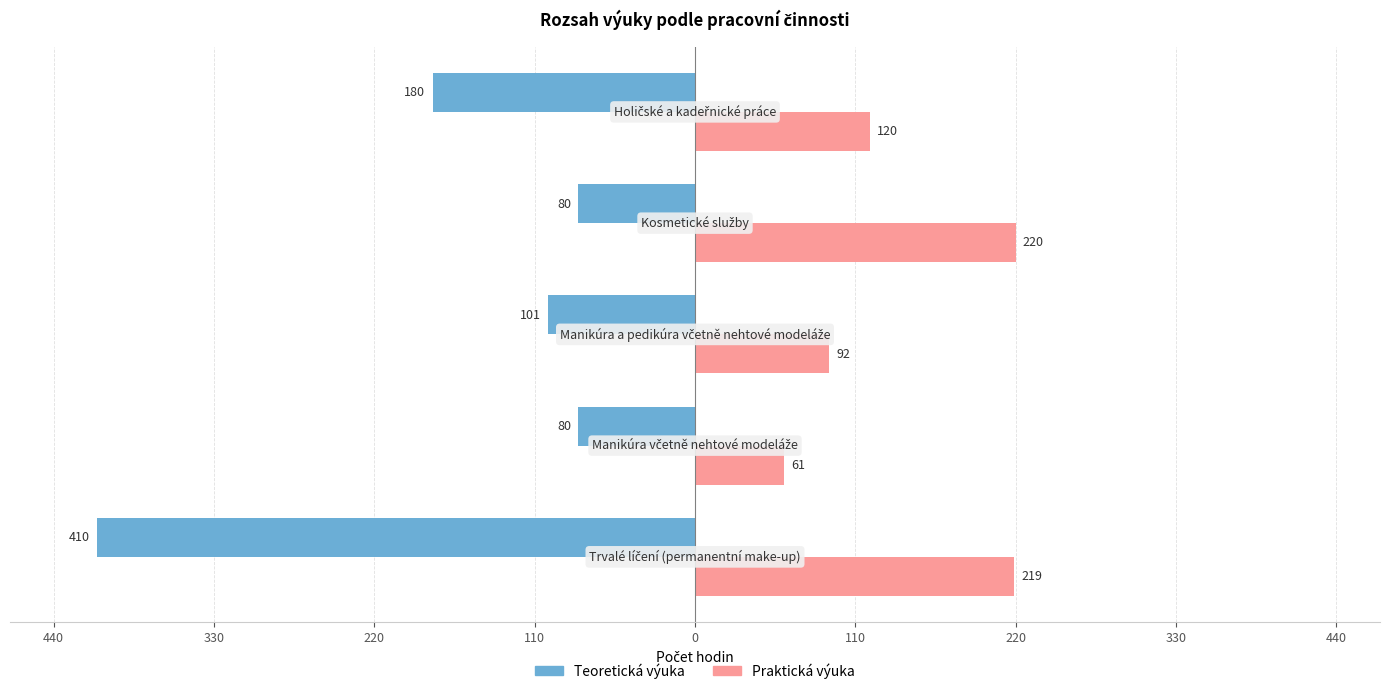

What are all the series names shown in the legend?

Teoretická výuka, Praktická výuka